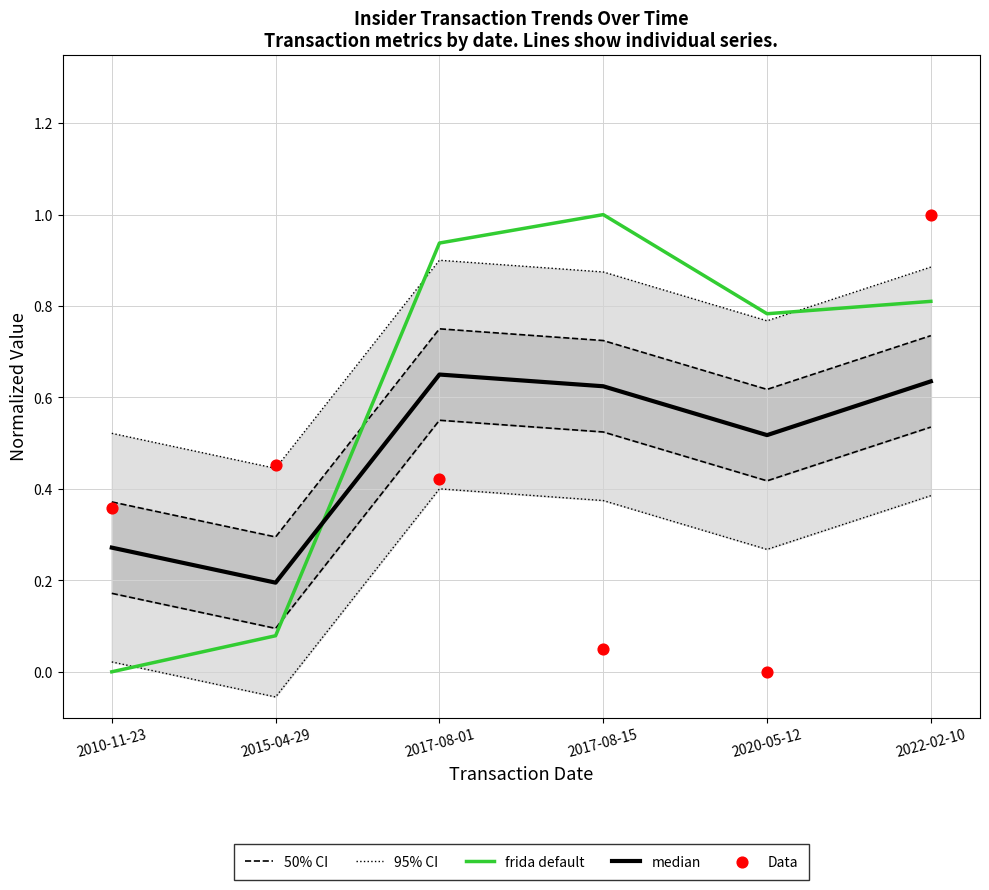

What are all the series names shown in the legend?

50% CI, 95% CI, frida default, median, Data